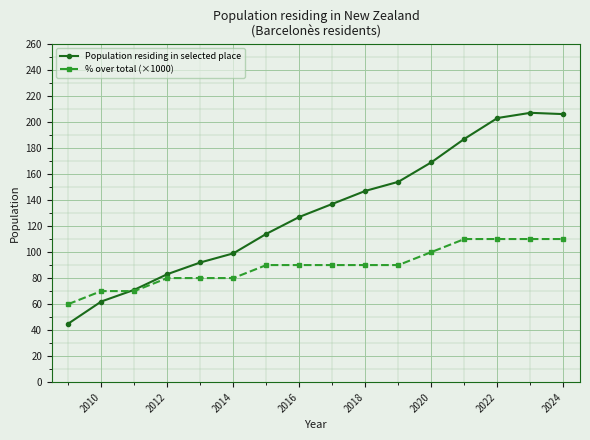

Does the chart have visible grid lines?

Yes